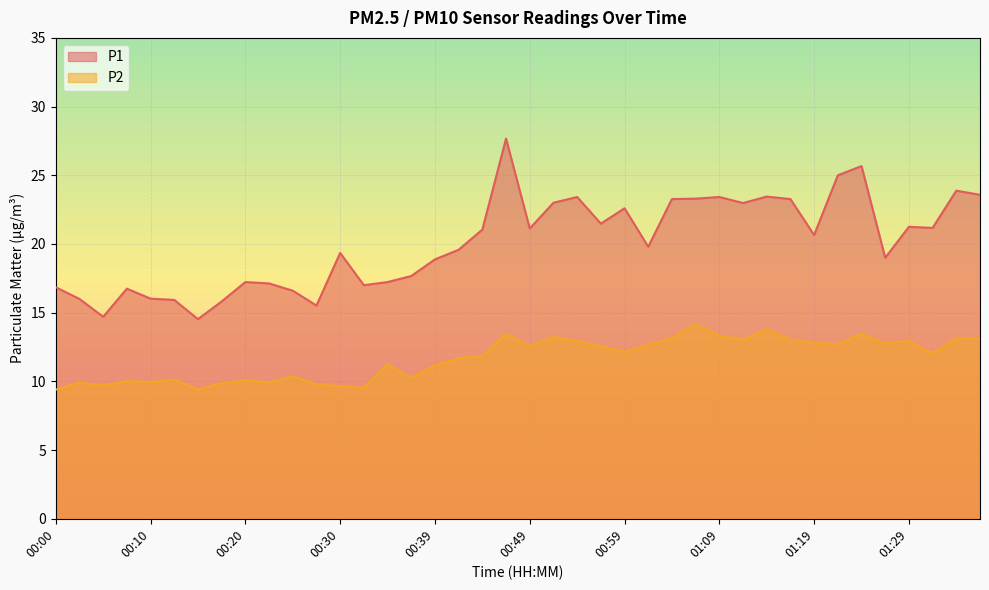

In P1, how many points are lower than both neighbors (excluding endpoints)?

11